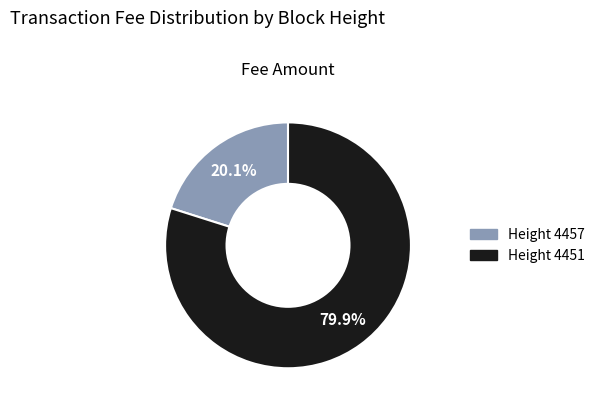

Does any single category account for the majority?

Yes